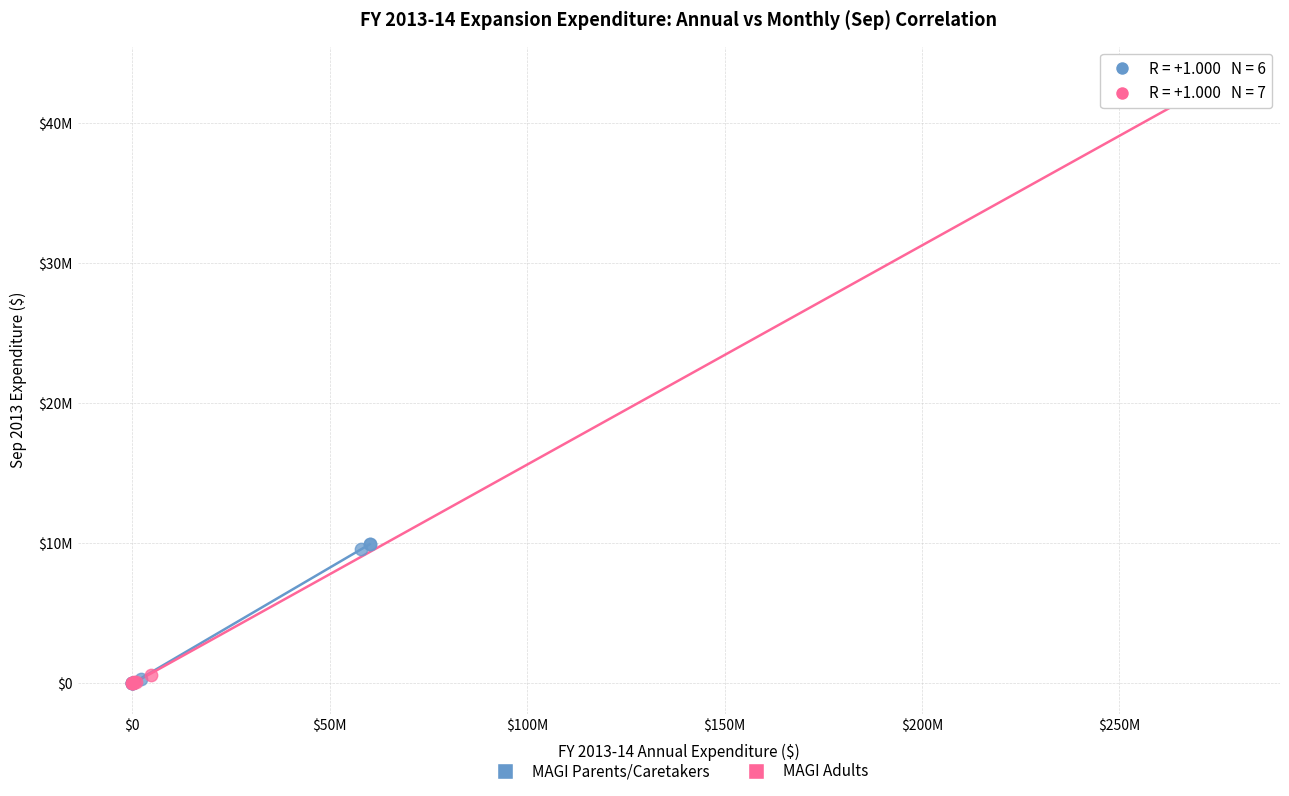

What are all the series names shown in the legend?

MAGI Parents/Caretakers, MAGI Adults